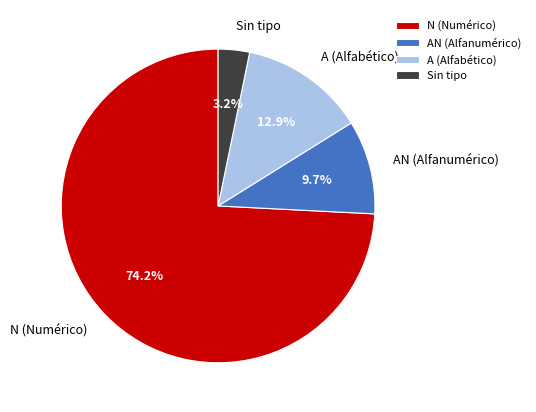

Rank the categories by value from highest to lowest.

N (Numérico), A (Alfabético), AN (Alfanumérico), Sin tipo